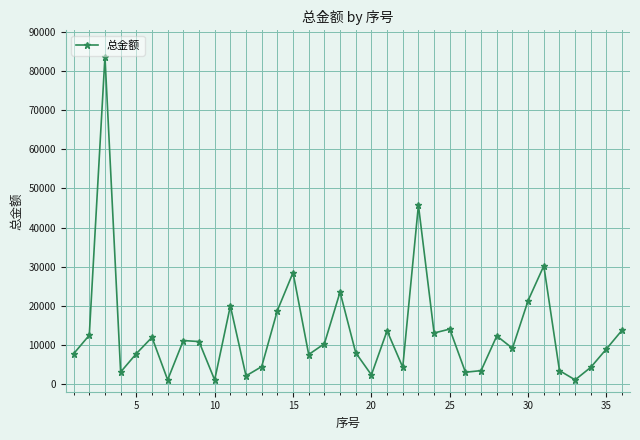

What is the maximum value shown in the chart?

83768.5